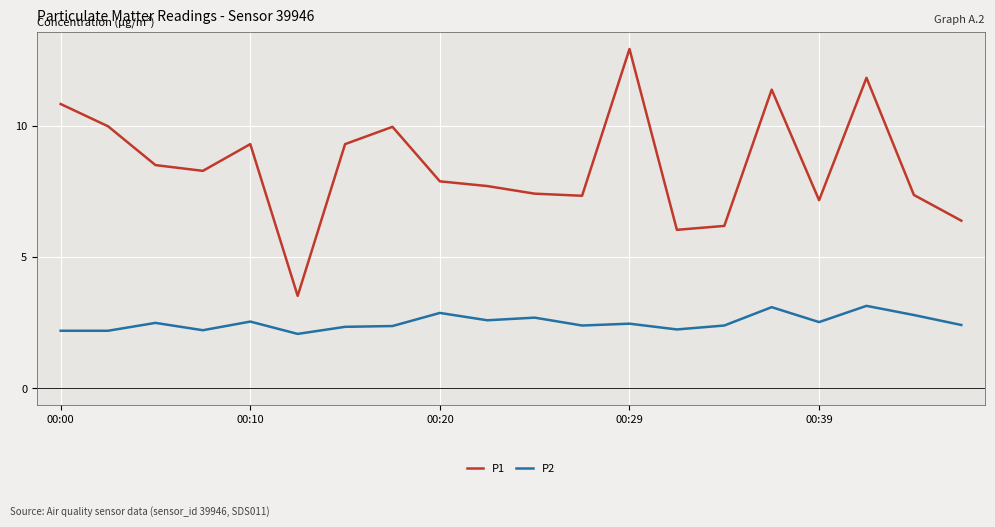

Which series has the widest spread of values?

P1